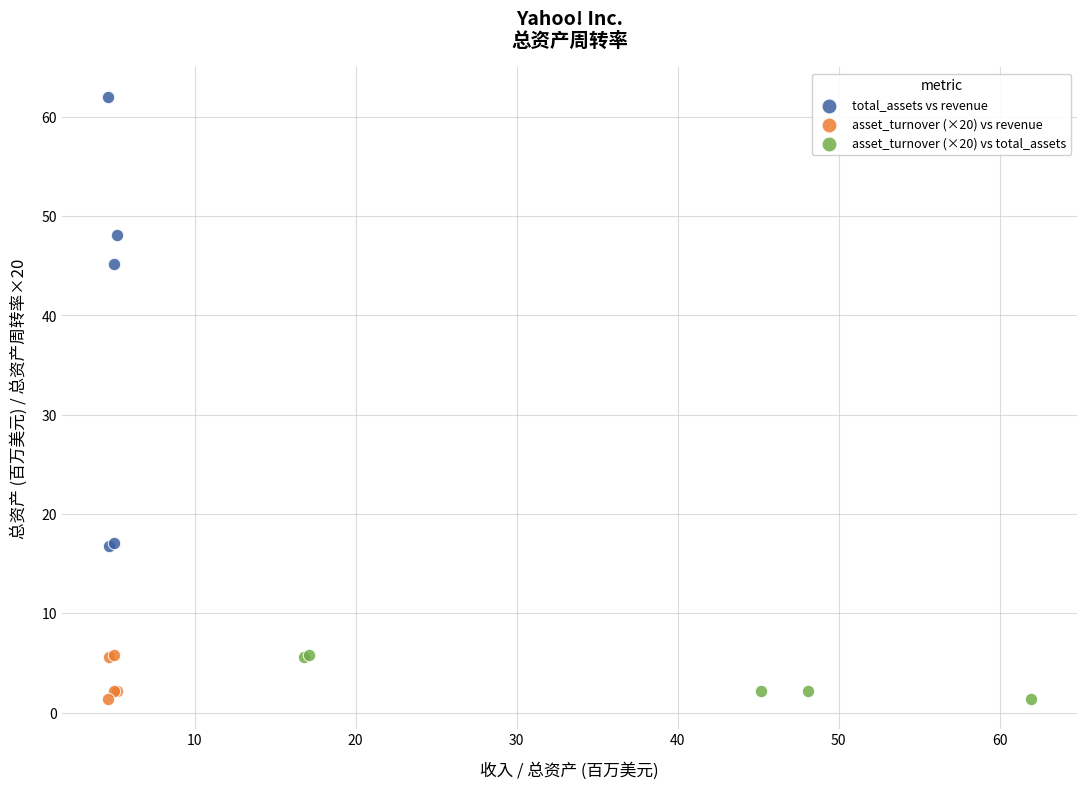

Which series contains the highest Y value?

total_assets vs revenue